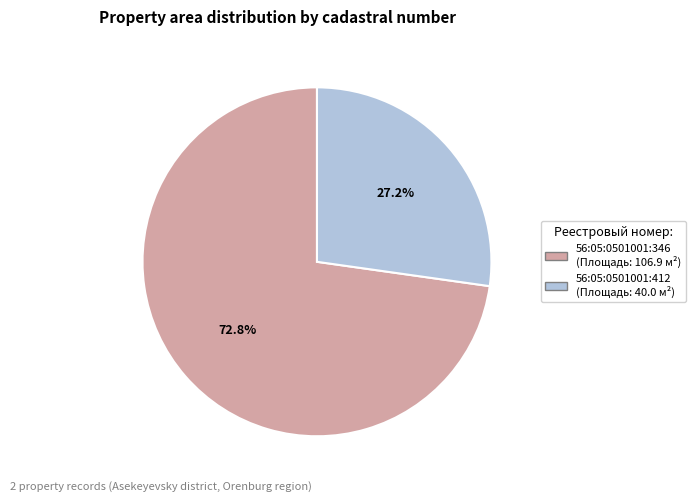

Combined, what portion of the pie is 56:05:0501001:346 and 56:05:0501001:412?

100.0%